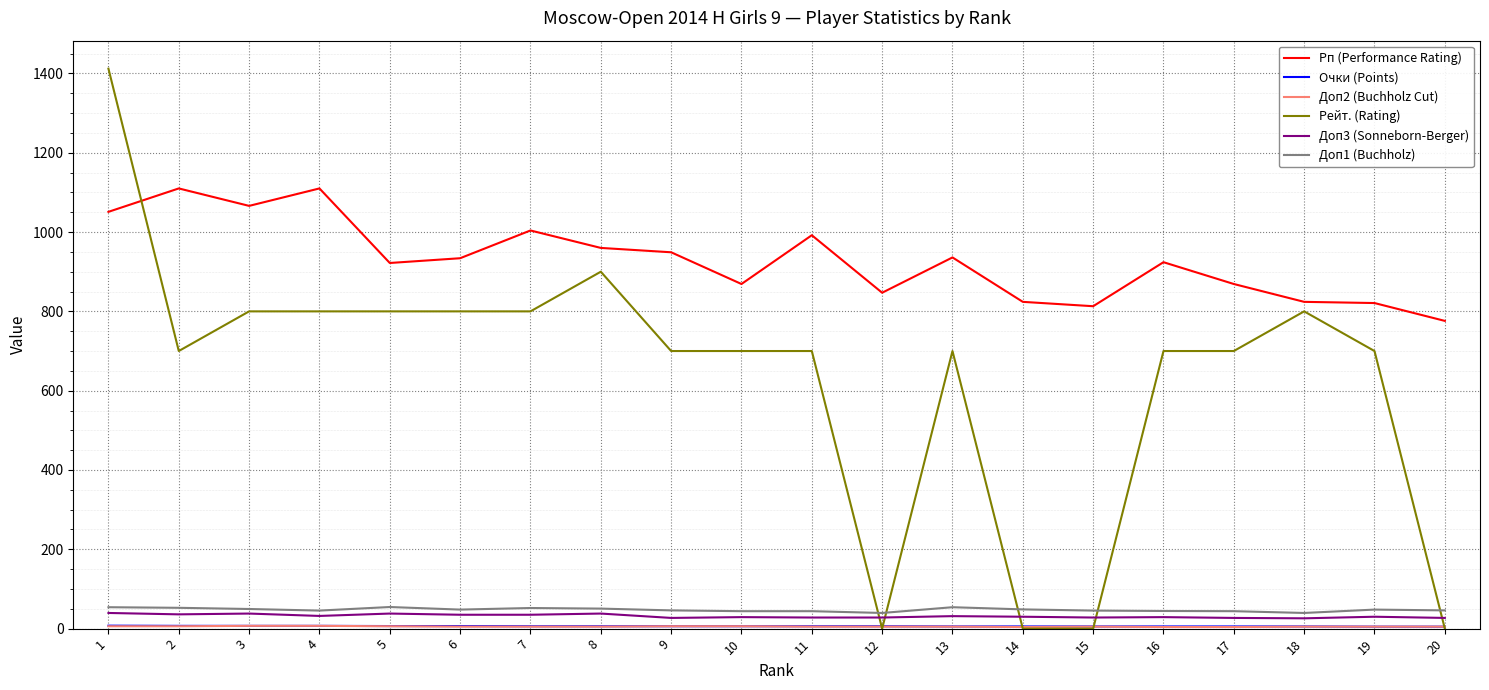

How many lines are shown in the chart?

6